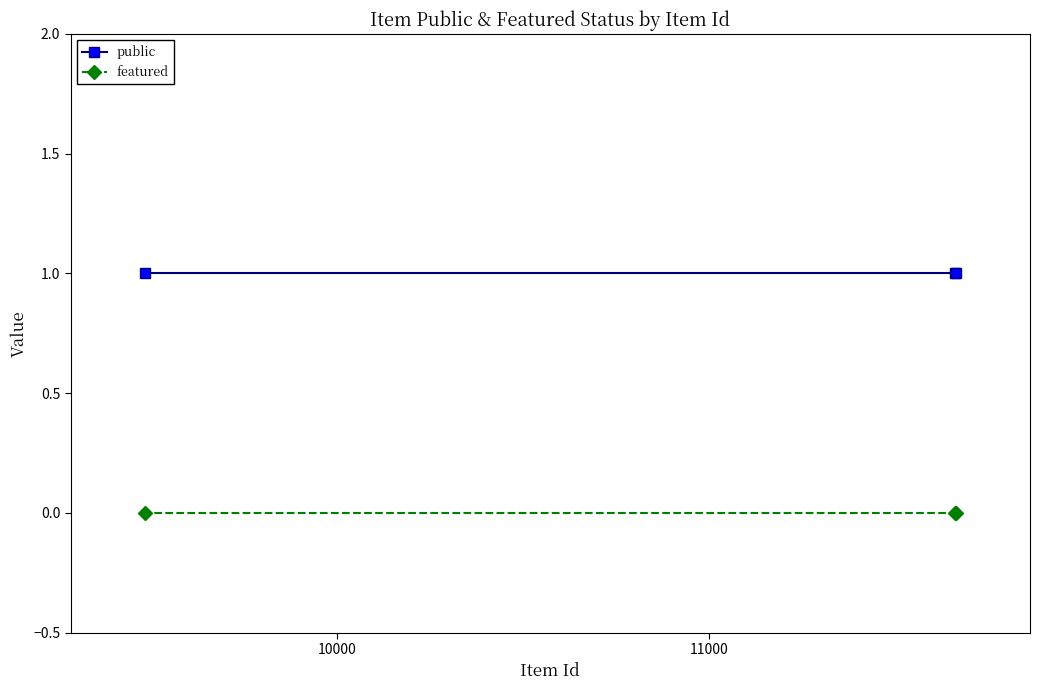

Is this an area chart (filled region under the line)?

No